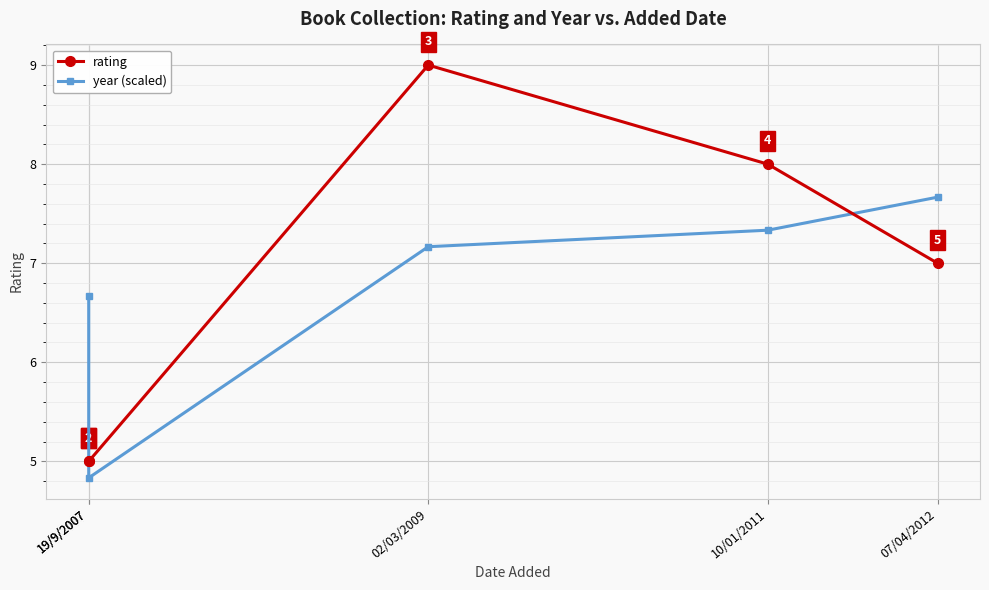

Reading left to right, list all the values displayed in this chart.

rating: 5.0	5.0	9.0	8.0	7.0
year (scaled): 6.7	4.8	7.2	7.3	7.7